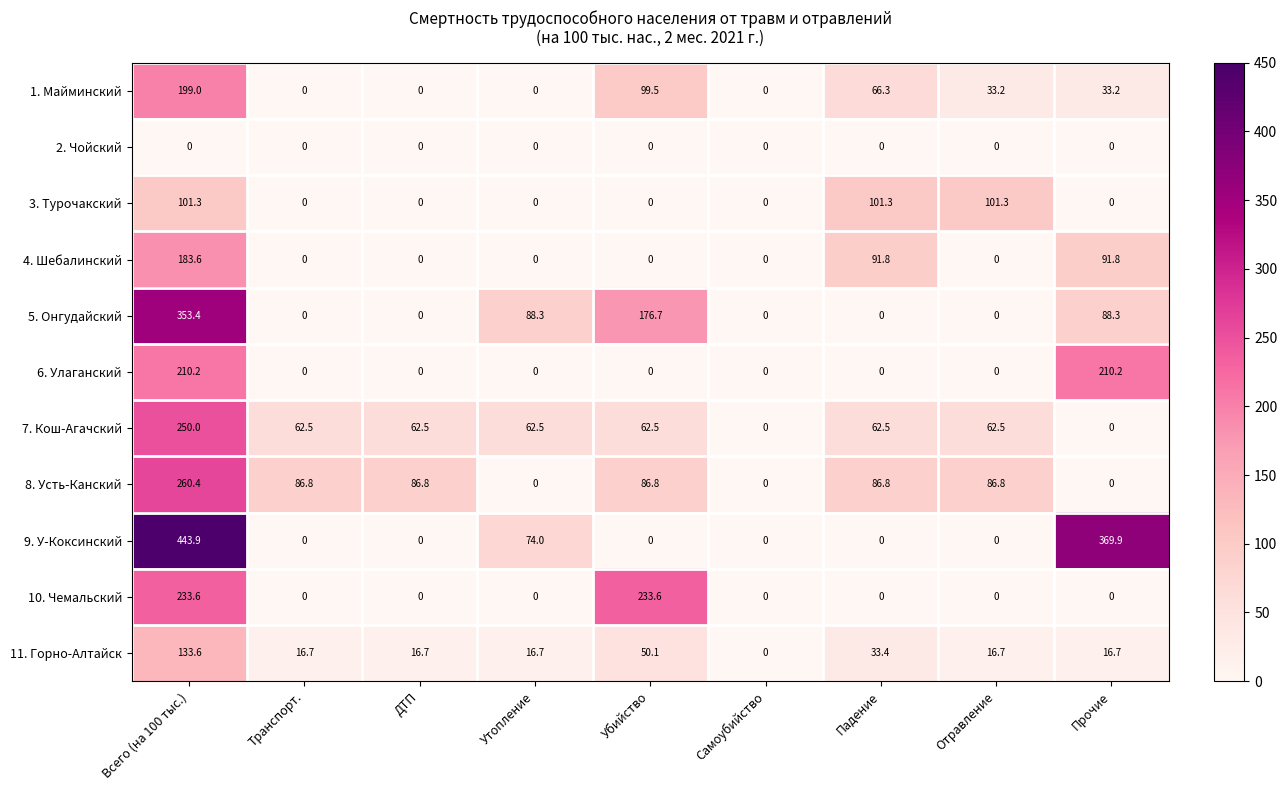

Between Убийство and Прочие, which series saw the biggest shift?

9. У-Коксинский